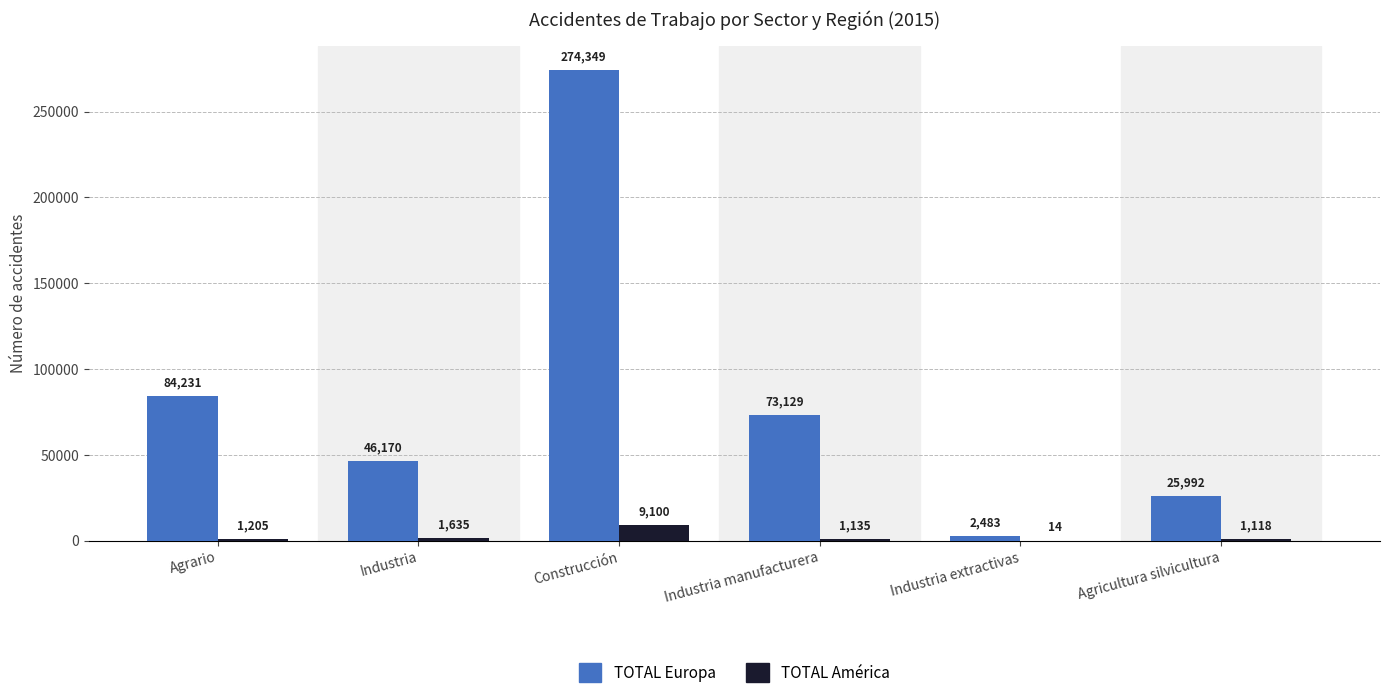

What is the greatest value displayed?

274349